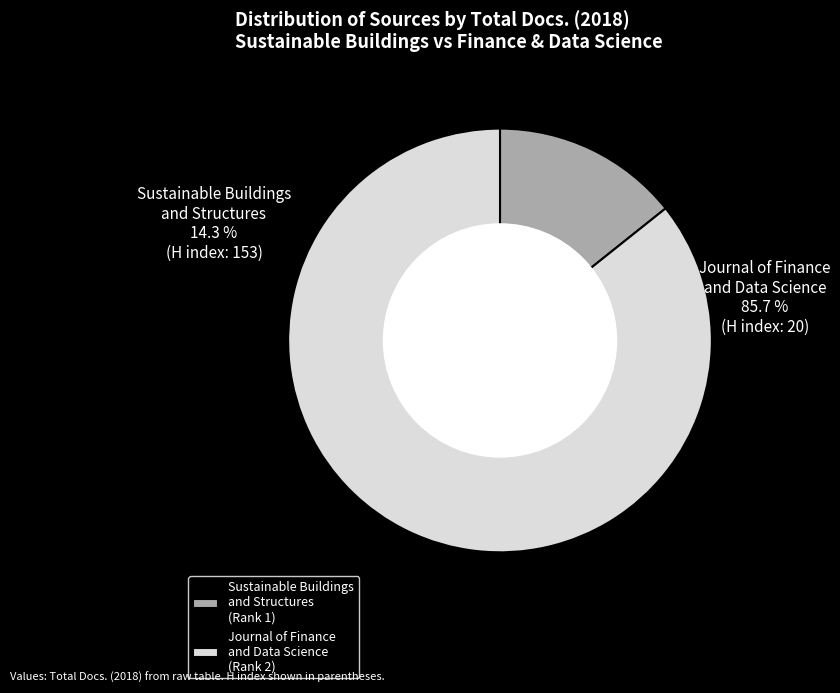

How many slices are in this pie chart?

2